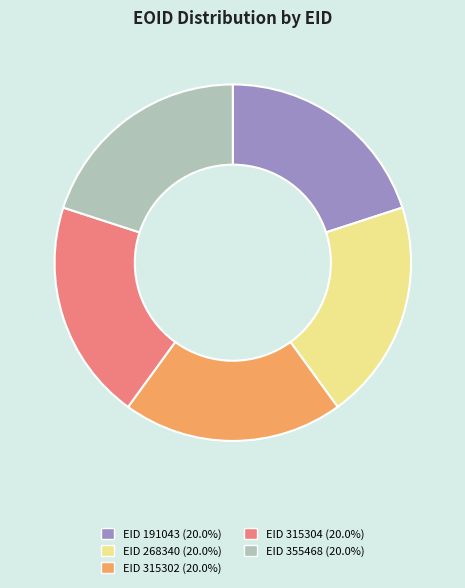

Is the sum of EID 315304 (20.0%) and EID 355468 (20.0%) greater than half?

No